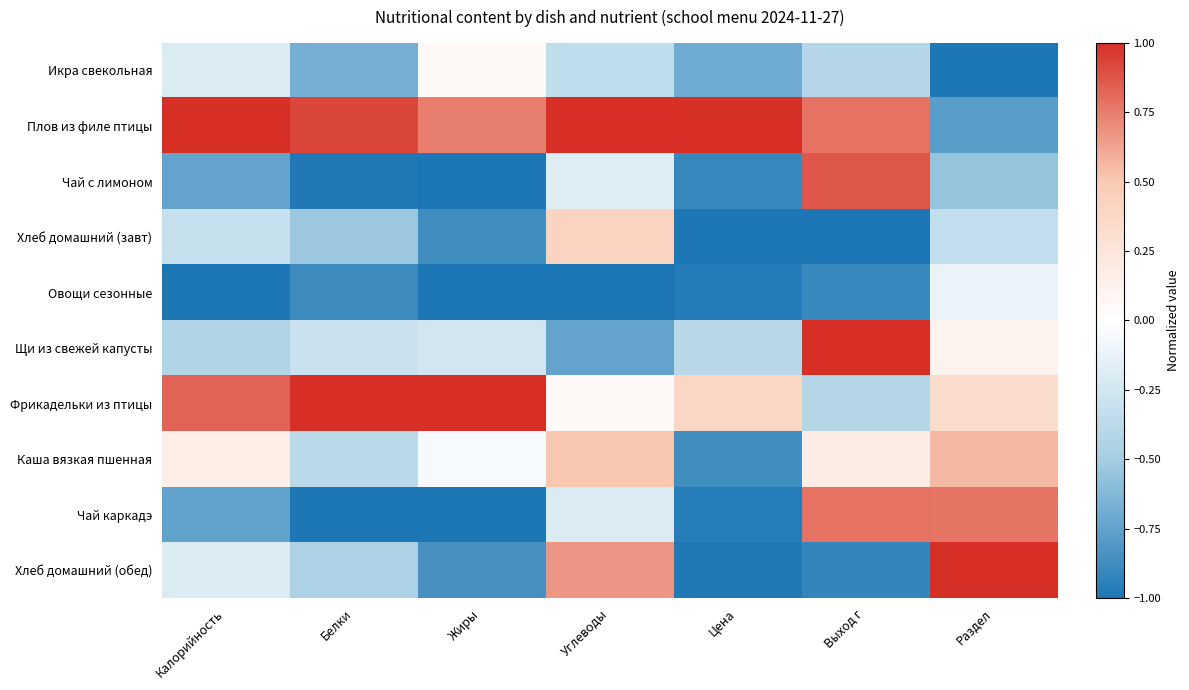

Reading right to left, extract all data points from this chart.

Икра свекольная: Раздел=-1.0	Выход г=-0.4	Цена=-0.7	Углеводы=-0.3	Жиры=0.1	Белки=-0.7	Калорийность=-0.2
Плов из филе птицы: Раздел=-0.8	Выход г=0.8	Цена=1.0	Углеводы=1.0	Жиры=0.7	Белки=0.9	Калорийность=1.0
Чай с лимоном: Раздел=-0.6	Выход г=0.9	Цена=-0.9	Углеводы=-0.2	Жиры=-1.0	Белки=-1.0	Калорийность=-0.7
Хлеб домашний (завт): Раздел=-0.3	Выход г=-1.0	Цена=-1.0	Углеводы=0.4	Жиры=-0.9	Белки=-0.5	Калорийность=-0.3
Овощи сезонные: Раздел=-0.1	Выход г=-0.9	Цена=-1.0	Углеводы=-1.0	Жиры=-1.0	Белки=-0.9	Калорийность=-1.0
Щи из свежей капусты: Раздел=0.1	Выход г=1.0	Цена=-0.4	Углеводы=-0.7	Жиры=-0.3	Белки=-0.3	Калорийность=-0.4
Фрикадельки из птицы: Раздел=0.3	Выход г=-0.4	Цена=0.4	Углеводы=0.0	Жиры=1.0	Белки=1.0	Калорийность=0.8
Каша вязкая пшенная: Раздел=0.6	Выход г=0.2	Цена=-0.9	Углеводы=0.5	Жиры=-0.0	Белки=-0.4	Калорийность=0.2
Чай каркадэ: Раздел=0.8	Выход г=0.8	Цена=-1.0	Углеводы=-0.2	Жиры=-1.0	Белки=-1.0	Калорийность=-0.8
Хлеб домашний (обед): Раздел=1.0	Выход г=-0.9	Цена=-1.0	Углеводы=0.7	Жиры=-0.8	Белки=-0.5	Калорийность=-0.2